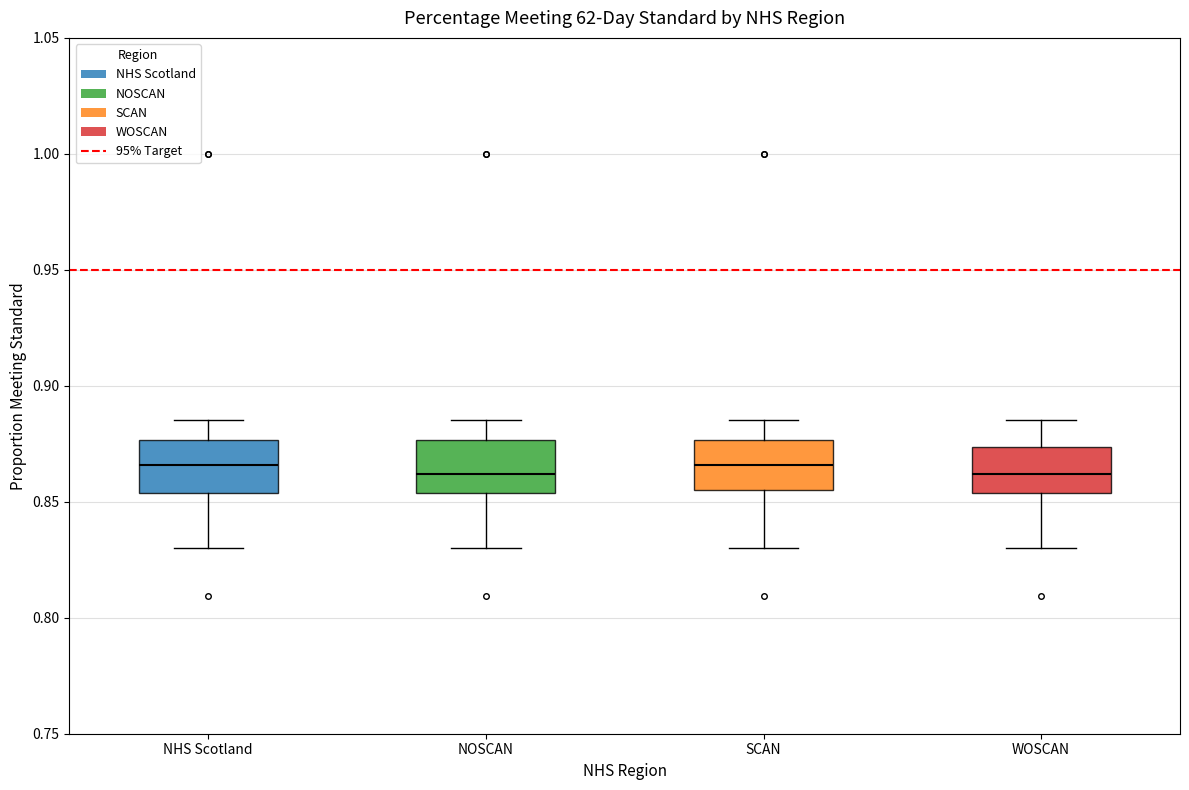

Reading left to right, transcribe this box plot: for each box, give where its median line is, the range the box spans, and where its two whiskers end, as read against the y-axis. The values are not printed on the chart, so give them approximately, as read against the axis.

NHS Scotland: median 0.865, box 0.855 to 0.875, whiskers 0.830 to 0.885
NOSCAN: median 0.860, box 0.855 to 0.875, whiskers 0.830 to 0.885
SCAN: median 0.865, box 0.855 to 0.875, whiskers 0.830 to 0.885
WOSCAN: median 0.860, box 0.855 to 0.875, whiskers 0.830 to 0.885